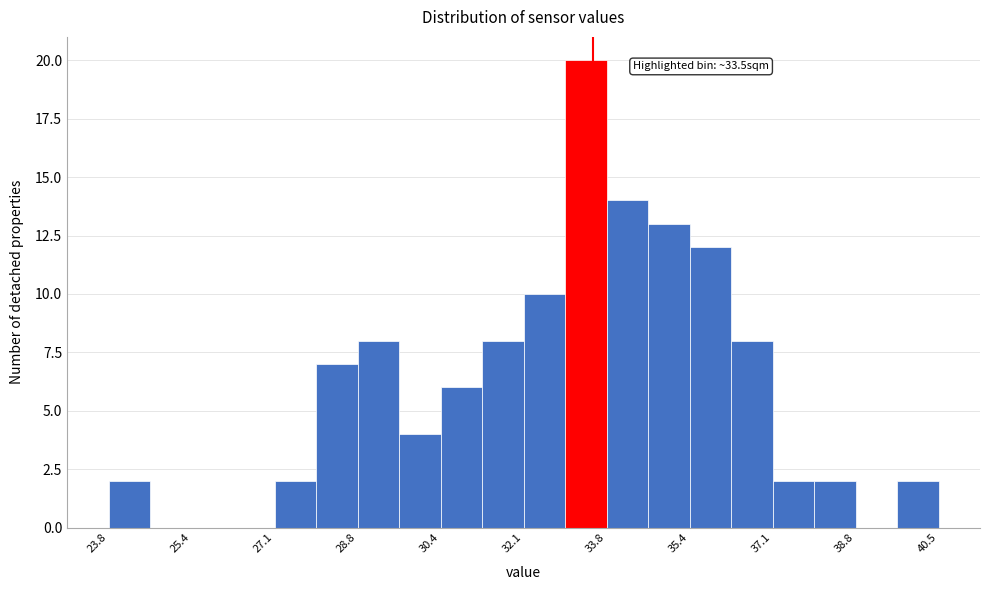

Which range on the x-axis has the tallest bar?

33.0 to 33.8